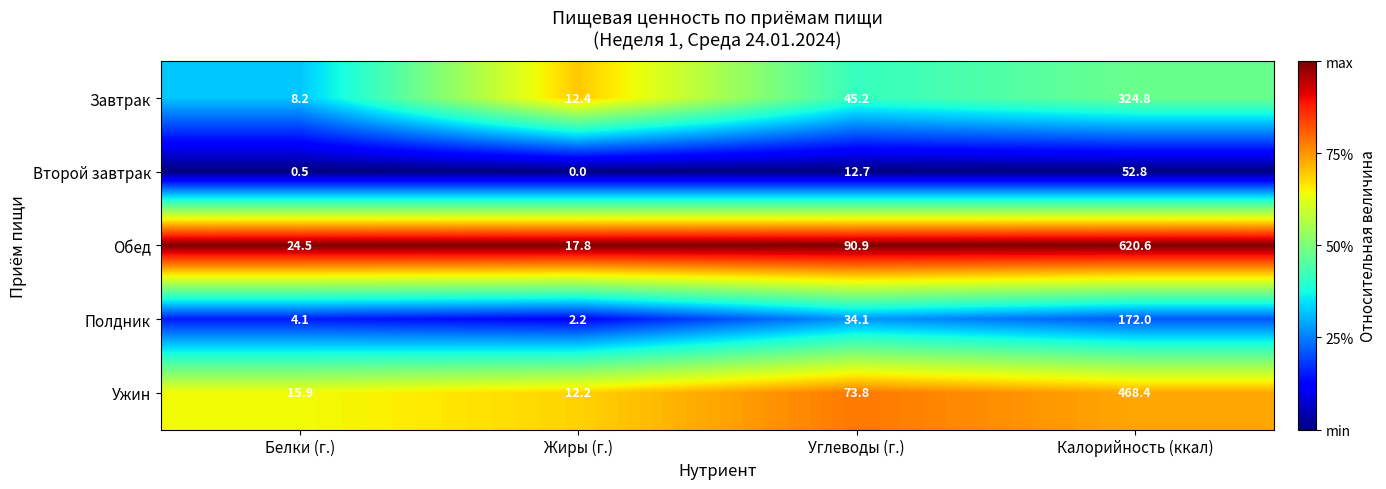

Reading left to right, transcribe all the data shown in this chart.

Завтрак: Белки (г.)=8.2	Жиры (г.)=12.4	Углеводы (г.)=45.2	Калорийность (ккал)=324.8
Второй завтрак: Белки (г.)=0.5	Жиры (г.)=0.0	Углеводы (г.)=12.7	Калорийность (ккал)=52.8
Обед: Белки (г.)=24.5	Жиры (г.)=17.8	Углеводы (г.)=90.9	Калорийность (ккал)=620.6
Полдник: Белки (г.)=4.1	Жиры (г.)=2.2	Углеводы (г.)=34.1	Калорийность (ккал)=172.0
Ужин: Белки (г.)=15.9	Жиры (г.)=12.2	Углеводы (г.)=73.8	Калорийность (ккал)=468.4